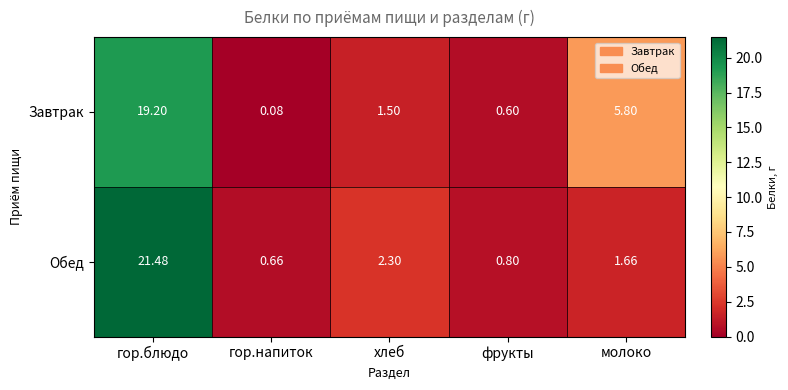

At which label does Обед reach its minimum?

гор.напиток